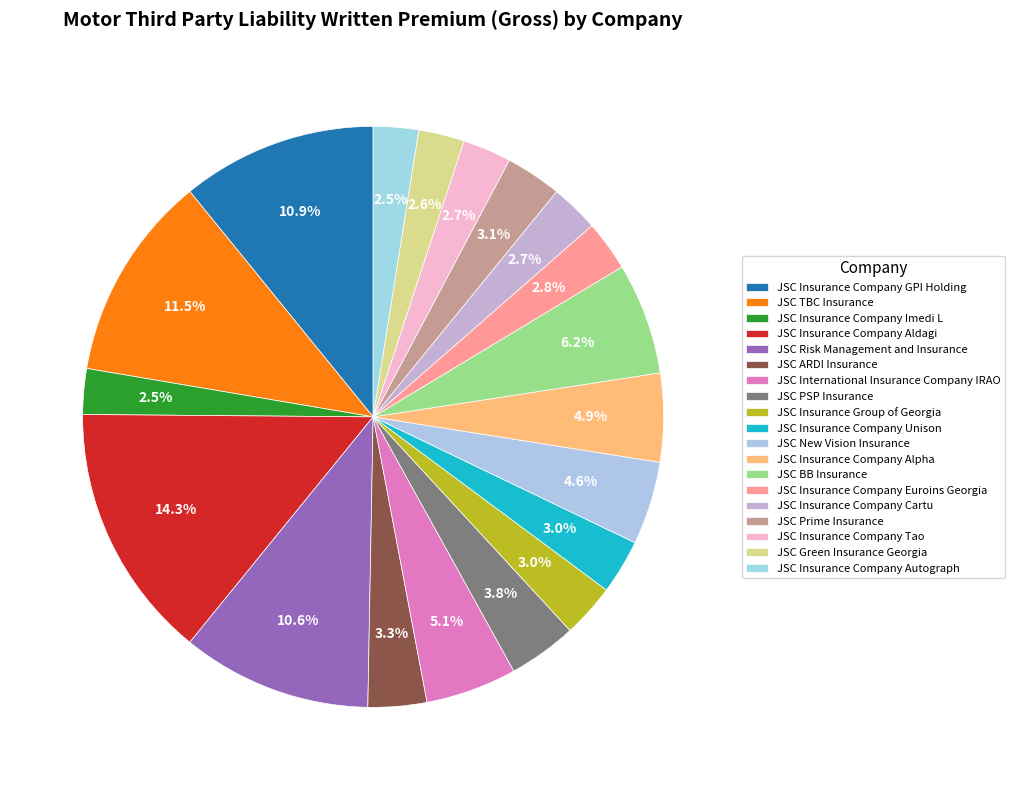

True or false: JSC Insurance Company Aldagi accounts for 19% of the total.

False